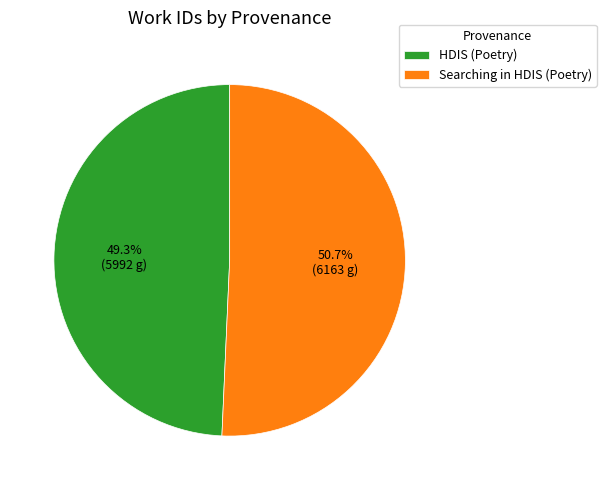

To the nearest percent, what is the combined percentage of HDIS (Poetry) and Searching in HDIS (Poetry)?

100%